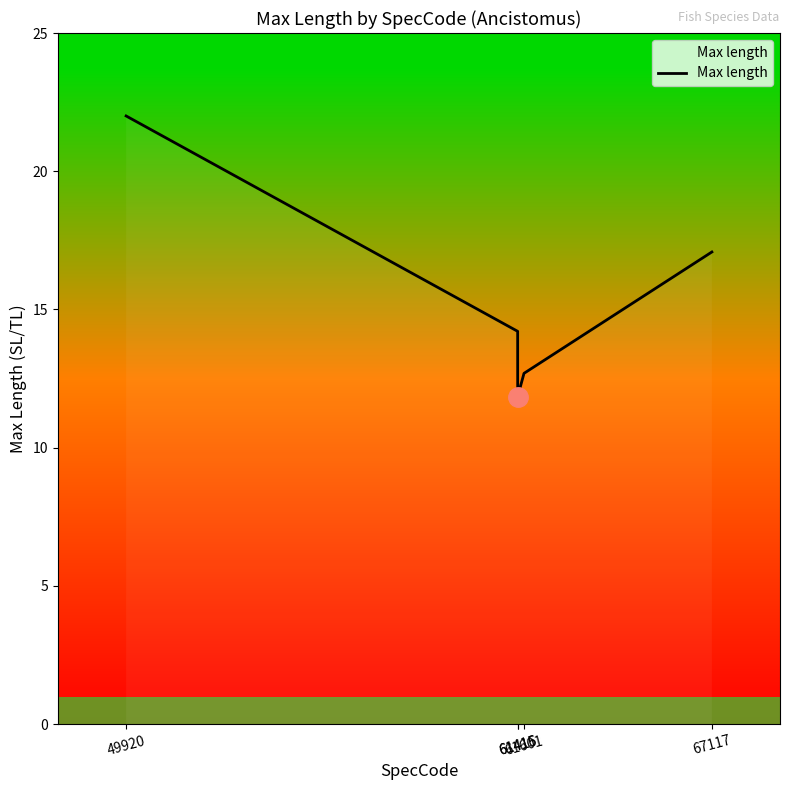

List the labels in order of value, largest first.

49920, 67117, 61415, 61601, 61416